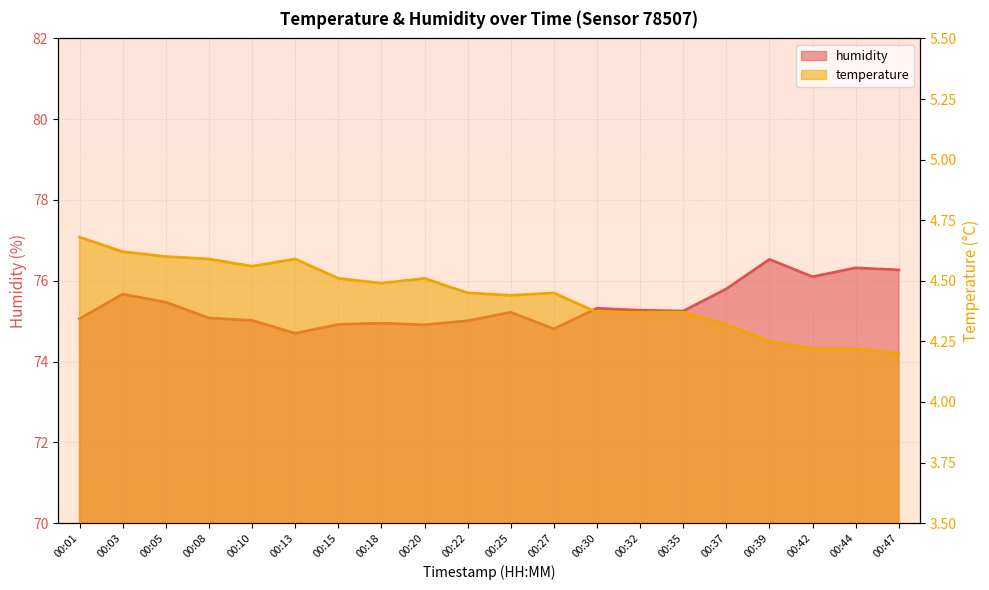

What are all the series names shown in the legend?

temperature, humidity